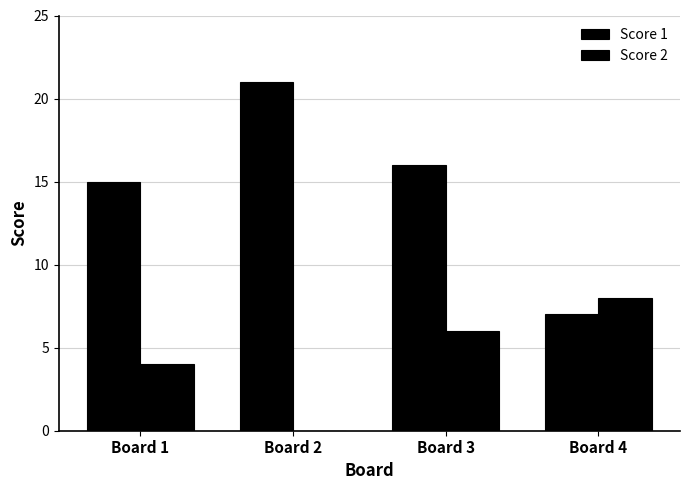

What is the value of the Score 2 bar at the 3rd from the left?

6